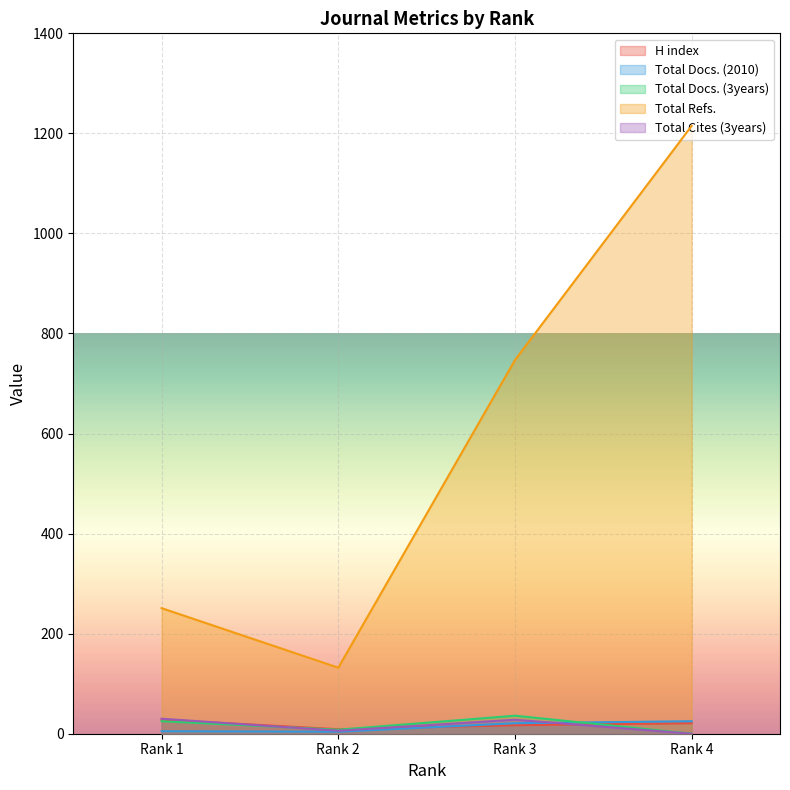

What is the difference between the maximum and minimum values in the H index series?

19